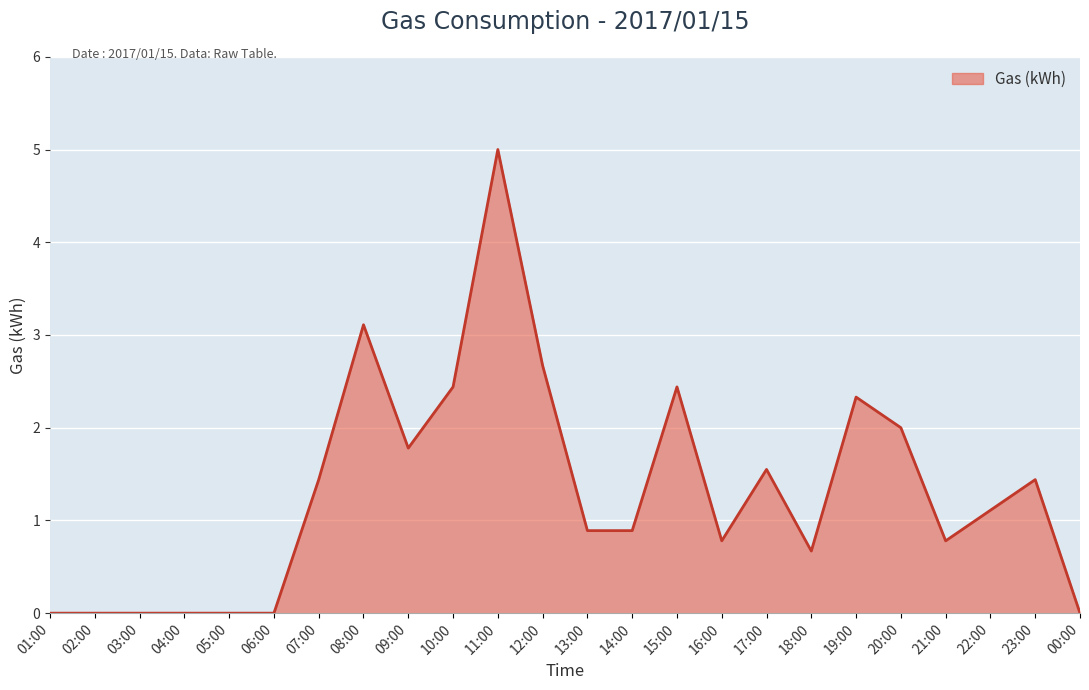

The chart shows a value of 0.8 at 16:00. True or false?

True